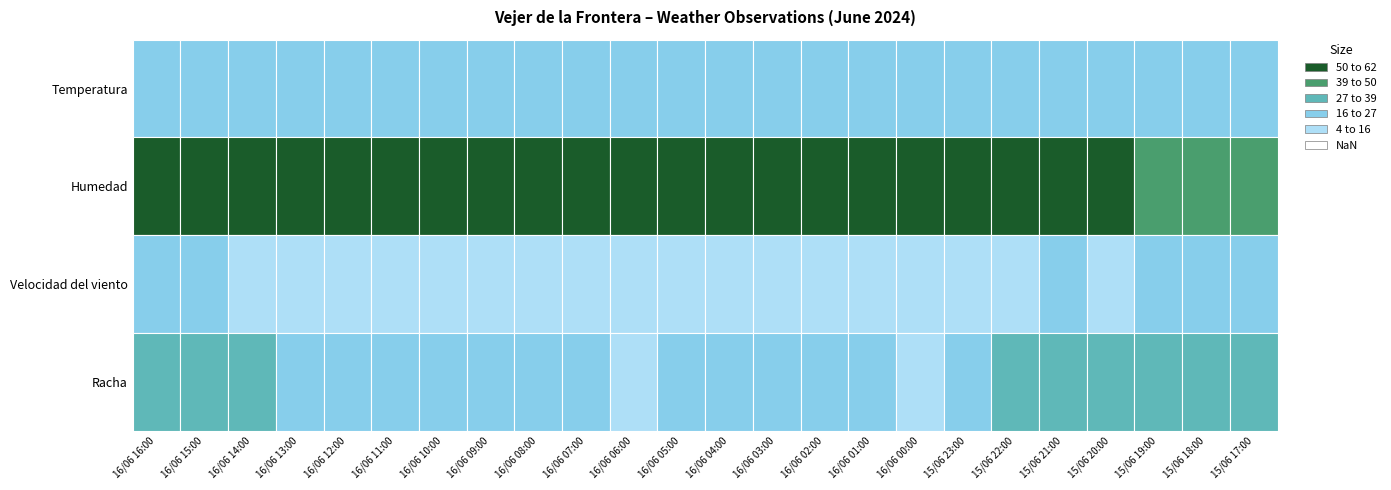

Reading right to left, transcribe all the data shown in this chart.

Temperatura: 15/06 17:00=24.4	15/06 18:00=24.1	15/06 19:00=23.6	15/06 20:00=22.5	15/06 21:00=20.7	15/06 22:00=19.1	15/06 23:00=18.1	16/06 00:00=17.8	16/06 01:00=17.4	16/06 02:00=17.3	16/06 03:00=17.4	16/06 04:00=17.4	16/06 05:00=17.1	16/06 06:00=17.2	16/06 07:00=17.2	16/06 08:00=17.5	16/06 09:00=17.9	16/06 10:00=19.8	16/06 11:00=21.8	16/06 12:00=22.1	16/06 13:00=23.0	16/06 14:00=23.4	16/06 15:00=23.6	16/06 16:00=24.1
Humedad: 15/06 17:00=45.0	15/06 18:00=41.0	15/06 19:00=48.0	15/06 20:00=60.0	15/06 21:00=65.0	15/06 22:00=75.0	15/06 23:00=77.0	16/06 00:00=81.0	16/06 01:00=85.0	16/06 02:00=87.0	16/06 03:00=89.0	16/06 04:00=90.0	16/06 05:00=90.0	16/06 06:00=90.0	16/06 07:00=91.0	16/06 08:00=87.0	16/06 09:00=76.0	16/06 10:00=68.0	16/06 11:00=61.0	16/06 12:00=62.0	16/06 13:00=59.0	16/06 14:00=57.0	16/06 15:00=56.0	16/06 16:00=51.0
Velocidad del viento: 15/06 17:00=17.0	15/06 18:00=17.0	15/06 19:00=16.0	15/06 20:00=14.0	15/06 21:00=17.0	15/06 22:00=11.0	15/06 23:00=9.0	16/06 00:00=7.0	16/06 01:00=11.0	16/06 02:00=13.0	16/06 03:00=15.0	16/06 04:00=14.0	16/06 05:00=9.0	16/06 06:00=7.0	16/06 07:00=12.0	16/06 08:00=12.0	16/06 09:00=10.0	16/06 10:00=5.0	16/06 11:00=9.0	16/06 12:00=13.0	16/06 13:00=12.0	16/06 14:00=15.0	16/06 15:00=20.0	16/06 16:00=18.0
Racha: 15/06 17:00=33.0	15/06 18:00=31.0	15/06 19:00=32.0	15/06 20:00=28.0	15/06 21:00=28.0	15/06 22:00=27.0	15/06 23:00=19.0	16/06 00:00=13.0	16/06 01:00=19.0	16/06 02:00=22.0	16/06 03:00=24.0	16/06 04:00=24.0	16/06 05:00=19.0	16/06 06:00=13.0	16/06 07:00=19.0	16/06 08:00=20.0	16/06 09:00=18.0	16/06 10:00=18.0	16/06 11:00=17.0	16/06 12:00=25.0	16/06 13:00=23.0	16/06 14:00=27.0	16/06 15:00=31.0	16/06 16:00=32.0